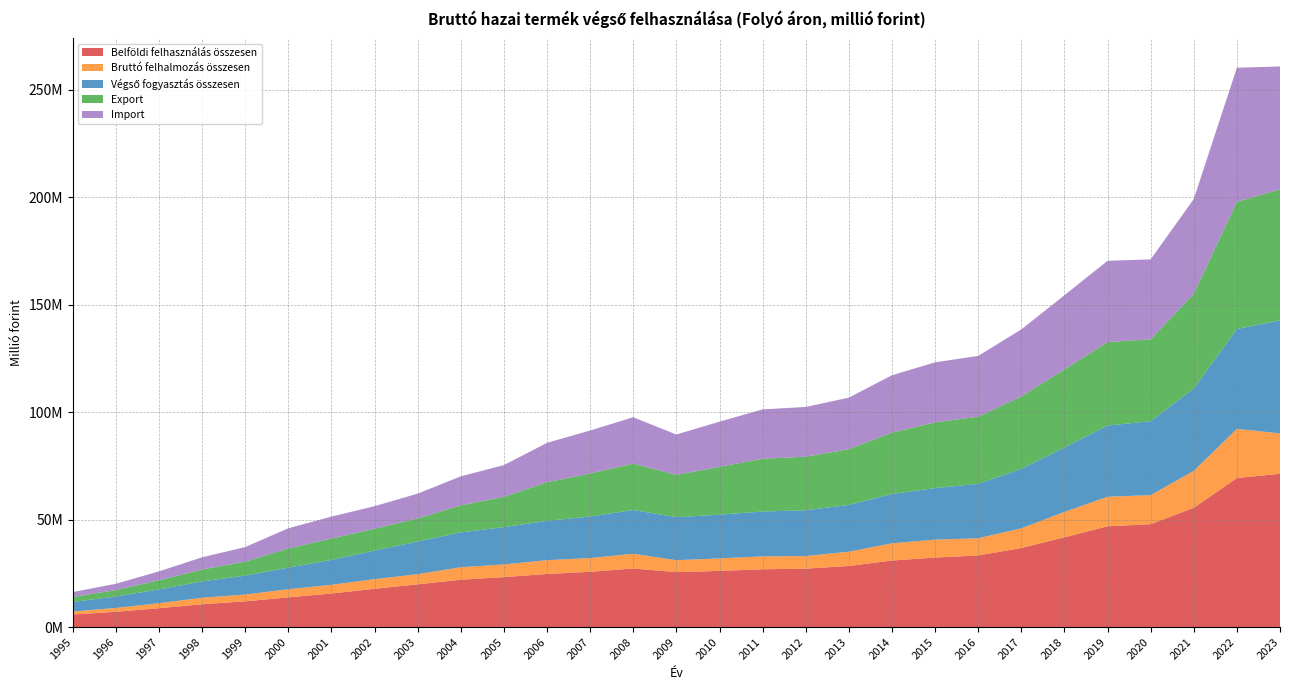

Reading left to right, list all the values displayed in this chart.

Belföldi felhasználás összesen: 5852969	7111826	8765184	10621535	11975655	13833699	15615632	17813268	19892208	22035022	23240972	24715614	25719220	27245535	25567889	26147241	26887408	27184180	28428210	30956966	32333250	33315795	36795044	41771450	46883003	47894482	55494967	69341961	71353103
Bruttó felhalmozás összesen: 1371410	1794969	2341042	3014677	3181191	3761614	4062503	4490503	4721560	5799856	5905889	6406860	6406278	6846970	5557351	5811705	5992962	5866701	6643570	8023032	8346231	8000300	9154681	11799251	13758130	13500016	17194151	22880908	18774479
Végső fogyasztás összesen: 4481559	5316857	6424142	7606858	8794464	10072085	11553129	13322765	15170648	16235166	17335083	18308754	19312942	20398565	20010538	20335536	20894446	21317479	21784640	22933934	23987019	25315495	27640363	29972199	33124873	34394466	38300816	46461053	52578624
Export: 2290135	2986226	4235794	5531475	6478773	8908892	9986833	10127503	10766594	12561285	14112626	17951176	20023844	21569760	19679590	22285864	24558211	24895842	25911330	28568207	30588880	31268693	33729046	36322620	38863299	38110735	44126513	59205814	60958299
Import: 2287520	2949032	4147438	5693549	6796292	9402300	10189418	10499808	11550009	13507629	14781169	18344841	20012806	21582106	18779679	21005532	22953551	23160829	23996196	26698403	27937375	28272606	31188161	34540086	37805806	37197451	44064494	62382147	57224807